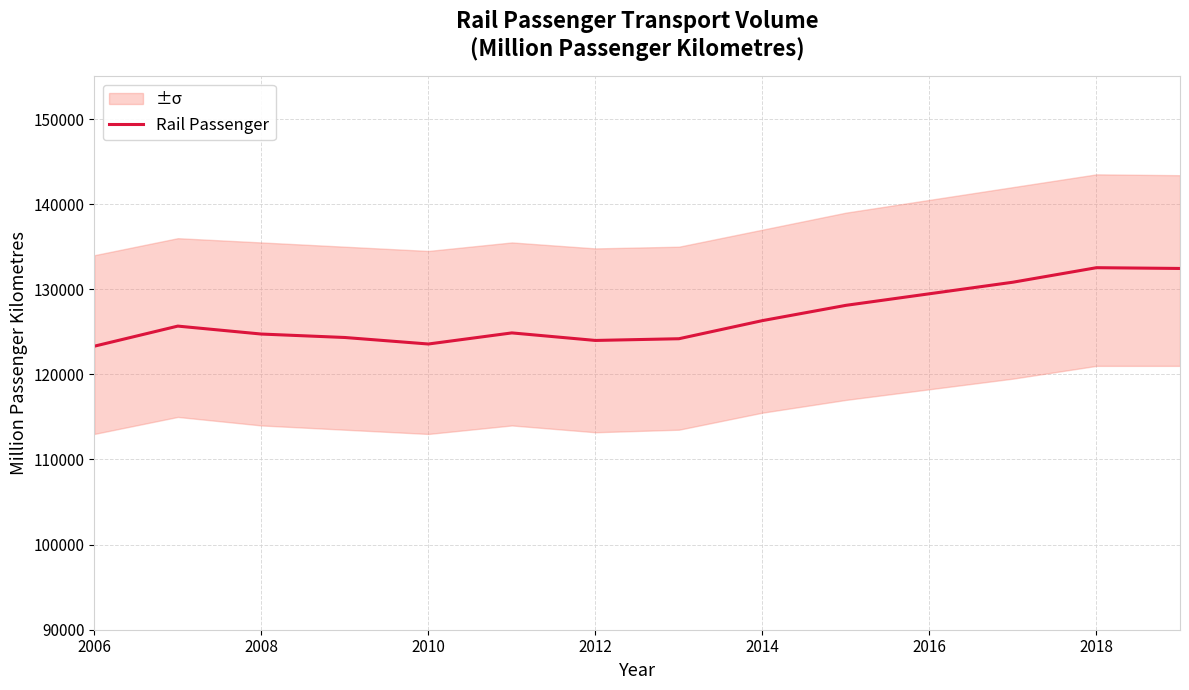

True or false: Rail Passenger has a value of 27305 at 2014.

False